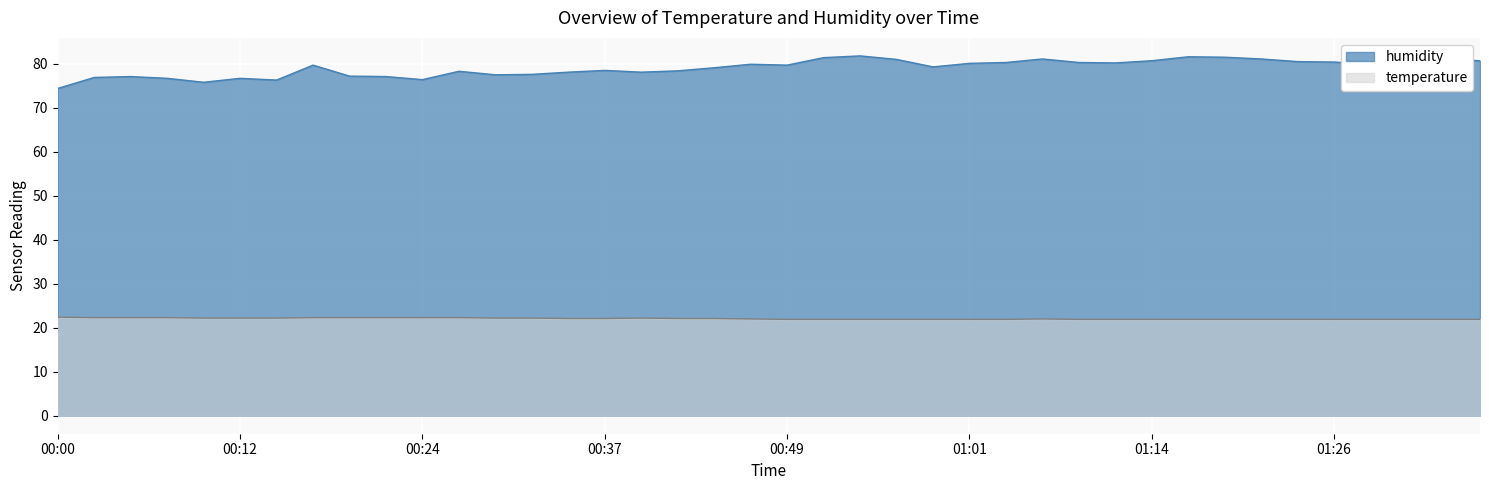

At which category does the chart reach its peak across all series?

00:54